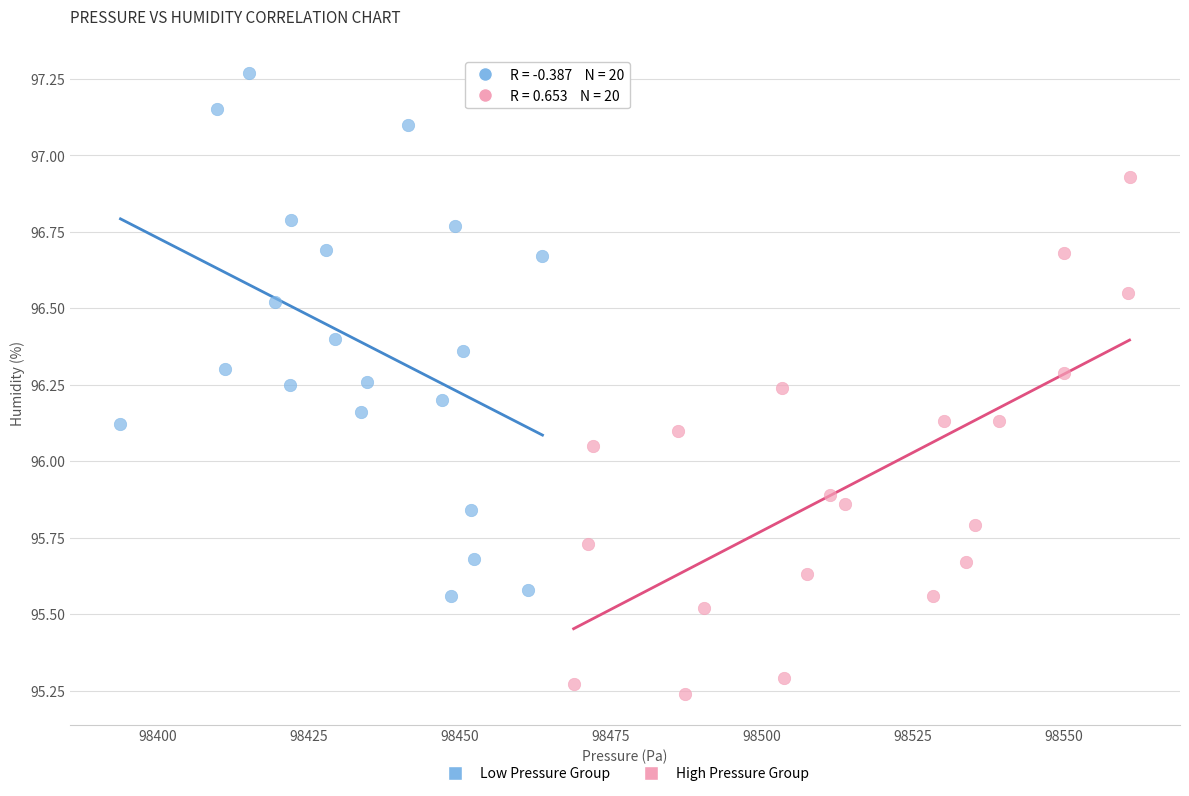

What are all the series names shown in the legend?

Low Pressure Group, High Pressure Group